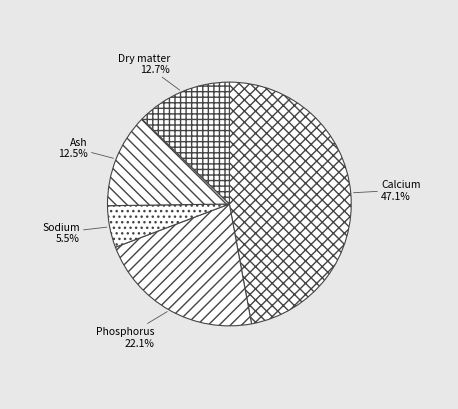

Does any single category account for the majority?

No